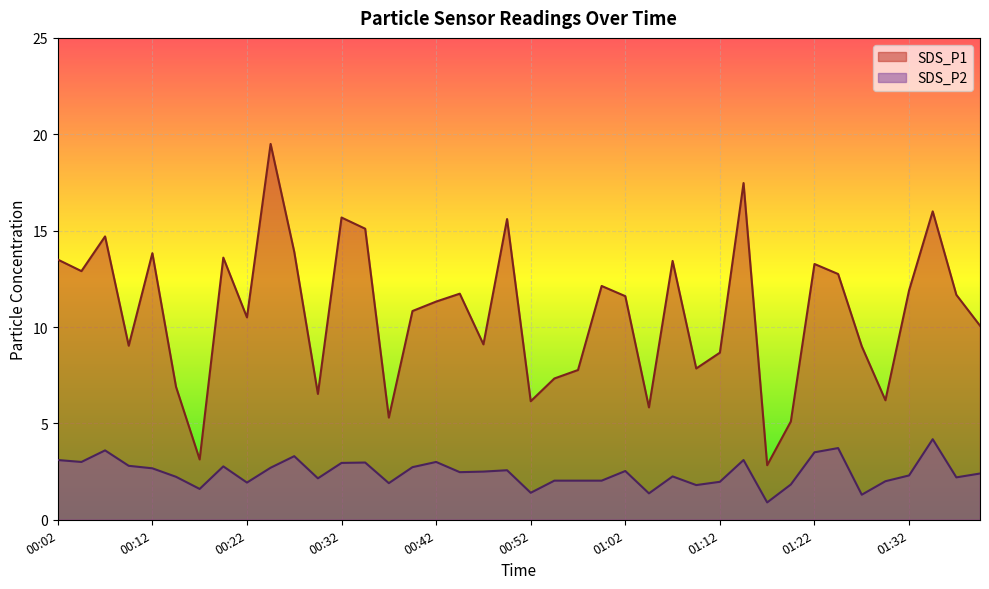

The SDS_P2 series shows 2.2 at 00:14. True or false?

True